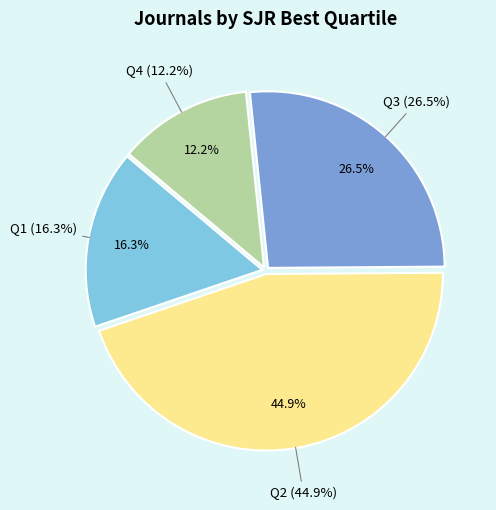

To the nearest percent, what is the difference between the largest and smallest slice percentages?

33%